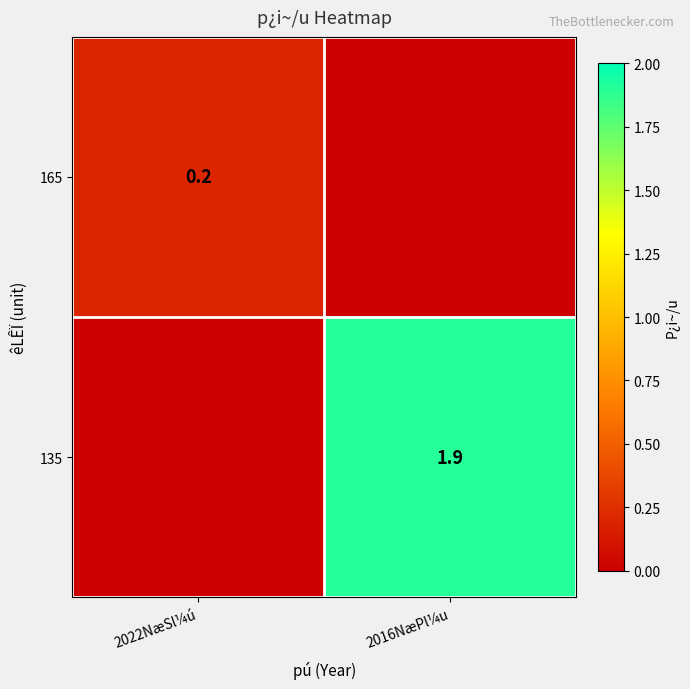

The 135 series shows 2.8 at 2016NæPl¼u. True or false?

False